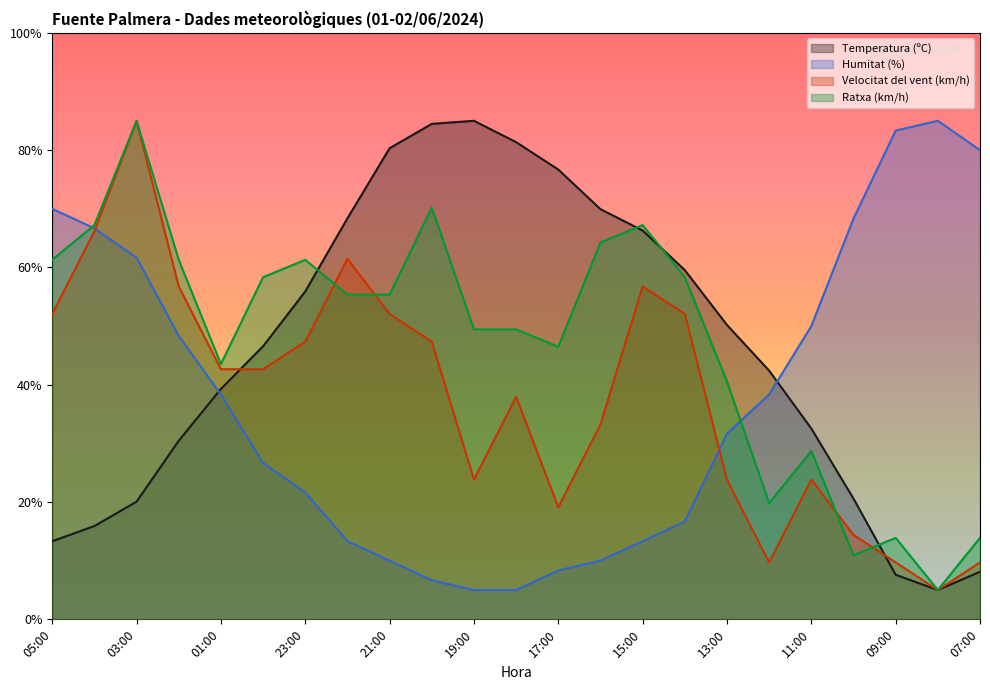

True or false: Temperatura (ºC) and Ratxa (km/h) intersect in this chart.

True